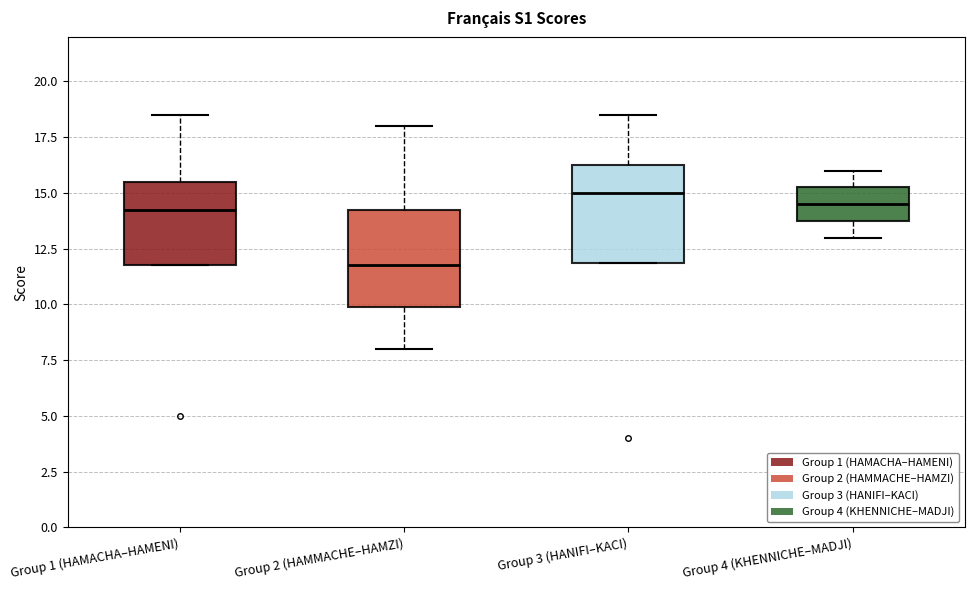

Reading left to right, read every box against the y-axis: the position of its median line, the range the box covers, and the ends of its whiskers. The values are not printed on the chart, so give them approximately, as read against the axis.

Group 1 (HAMACHA–HAMENI): median 14.5, box 12.0 to 15.5, whiskers 12.0 to 18.5
Group 2 (HAMMACHE–HAMZI): median 12.0, box 10.0 to 14.5, whiskers 8.0 to 18.0
Group 3 (HANIFI–KACI): median 15.0, box 12.0 to 16.5, whiskers 12.0 to 18.5
Group 4 (KHENNICHE–MADJI): median 14.5, box 14.0 to 15.5, whiskers 13.0 to 16.0